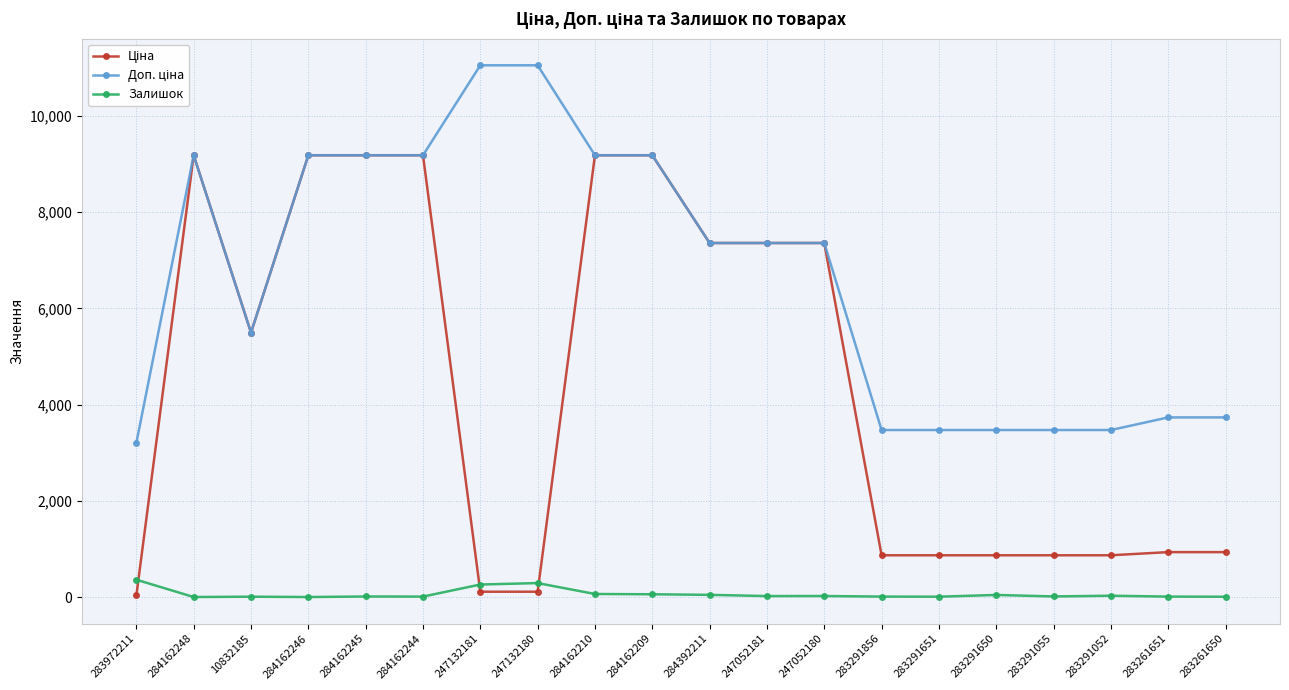

The Залишок series shows 27.0 at 283291052. True or false?

True